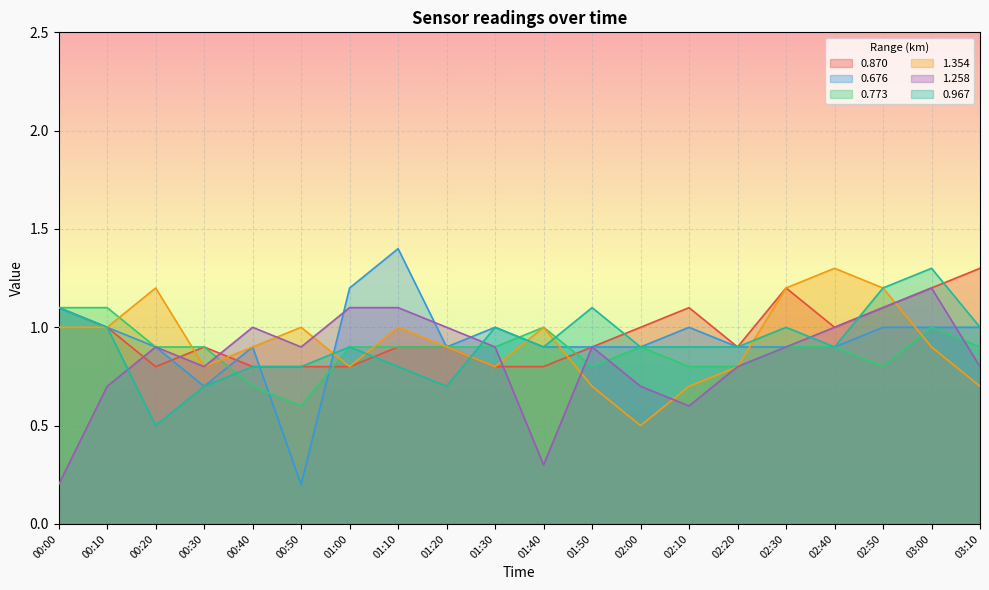

What are all the series names shown in the legend?

0.870, 0.676, 0.773, 1.354, 1.258, 0.967